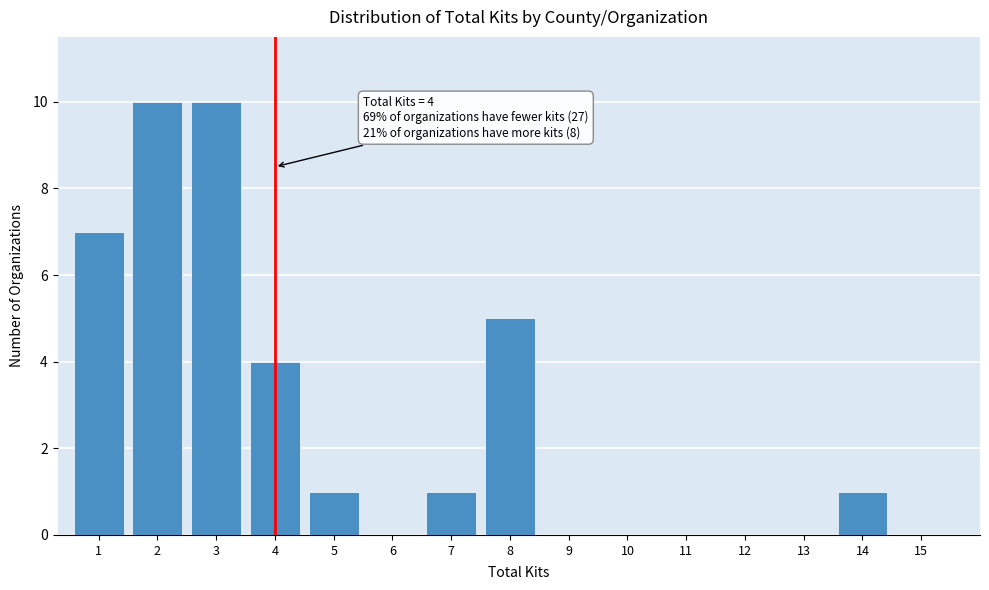

Reading right to left, what are all the values shown in this chart?

15=0	14=1	13=0	12=0	11=0	10=0	9=0	8=5	7=1	6=0	5=1	4=4	3=10	2=10	1=7